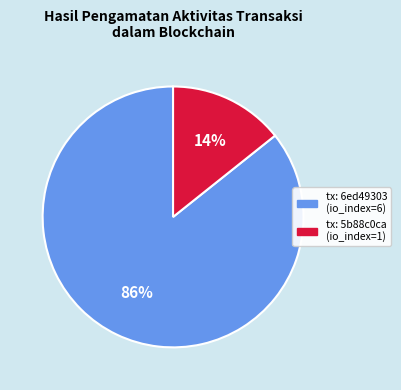

To the nearest percent, what is the average slice percentage?

50%